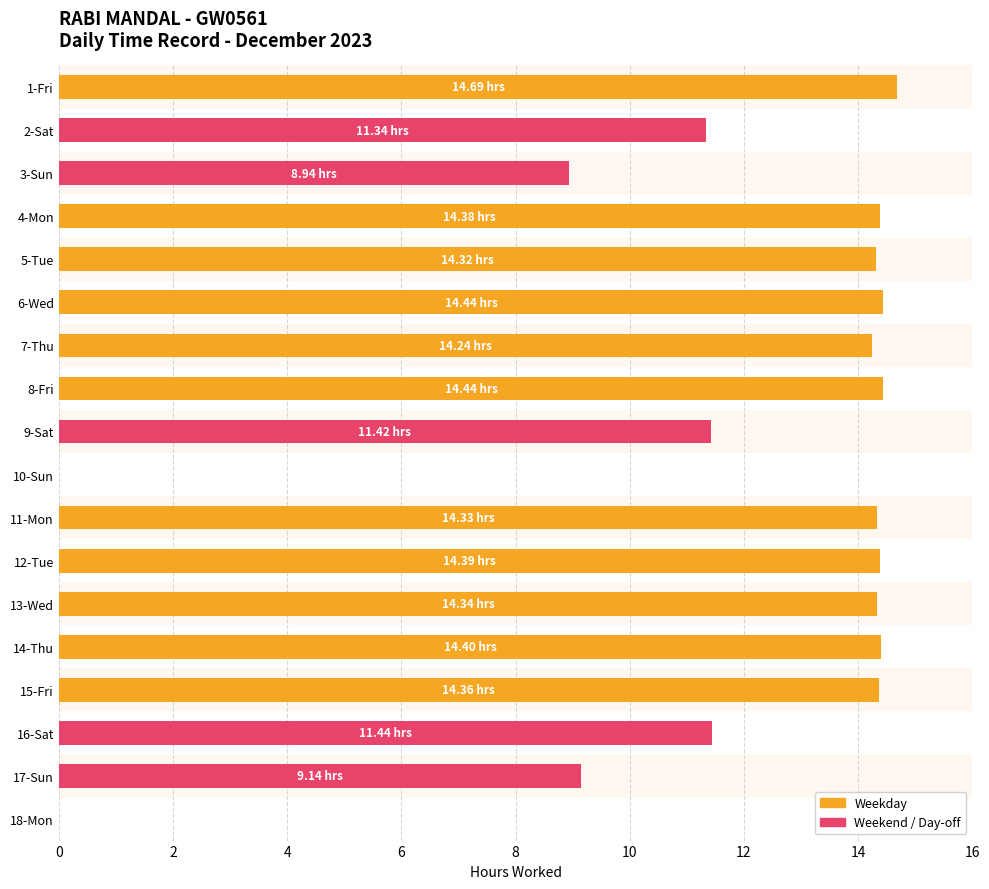

How many categories are shown in the chart?

18